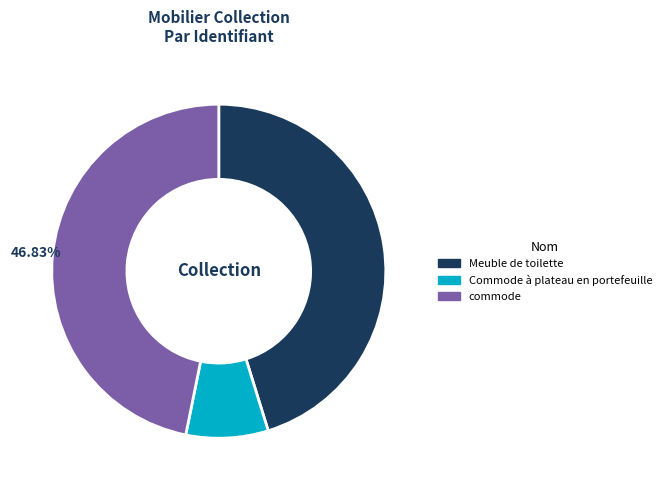

To the nearest percent, what is the difference between the commode and Commode à plateau en portefeuille slice percentages?

39%